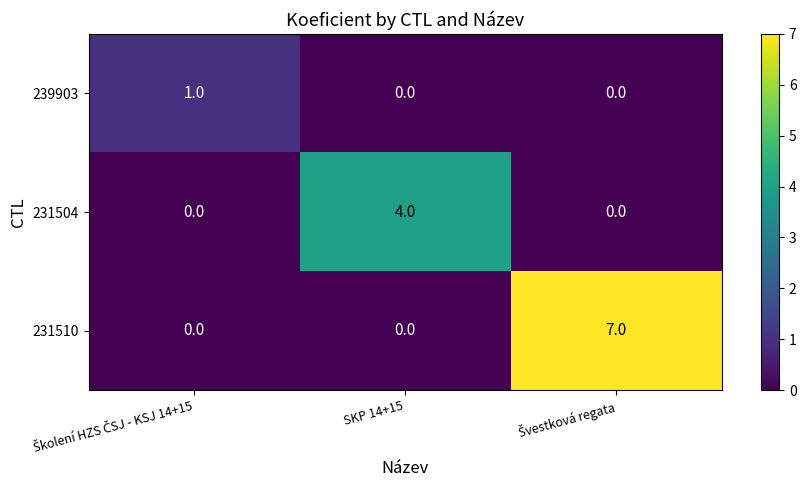

List the series in order of their overall mean, lowest first.

239903, 231504, 231510